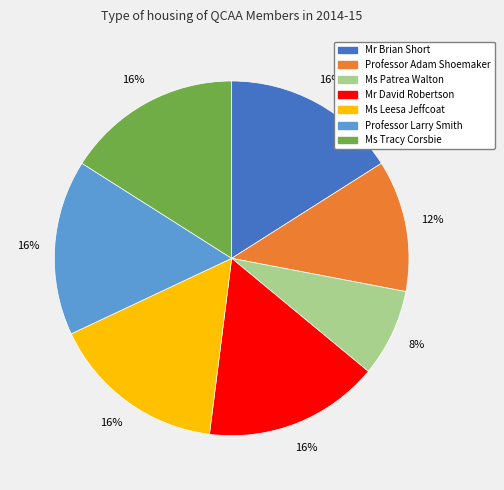

Do Ms Tracy Corsbie and Mr Brian Short together represent more than half of the pie?

No